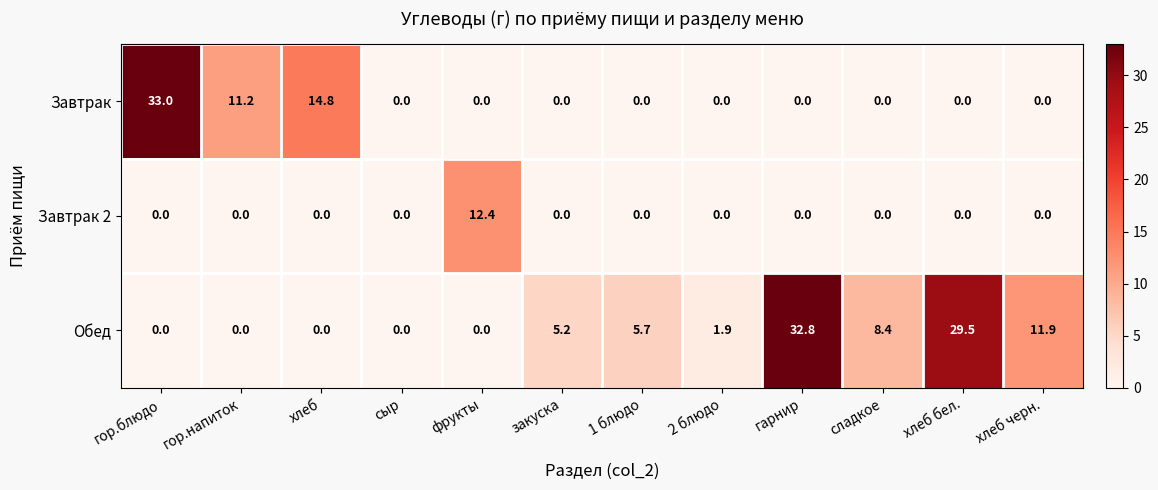

What is the difference between the second highest and second lowest values in the Обед series?

29.5